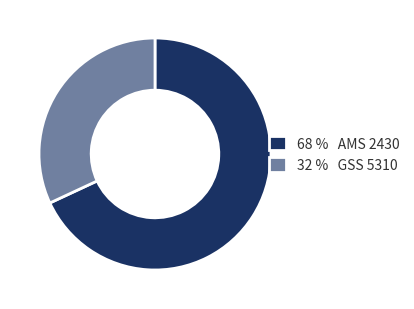

Which has a higher value, 32 % GSS 5310 or 68 % AMS 2430?

68 % AMS 2430